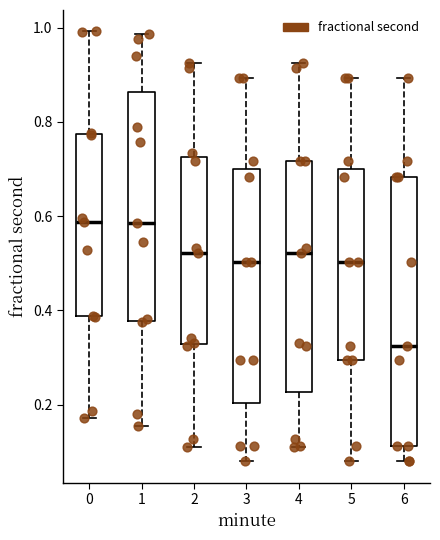

Which box has the lowest median line?

6